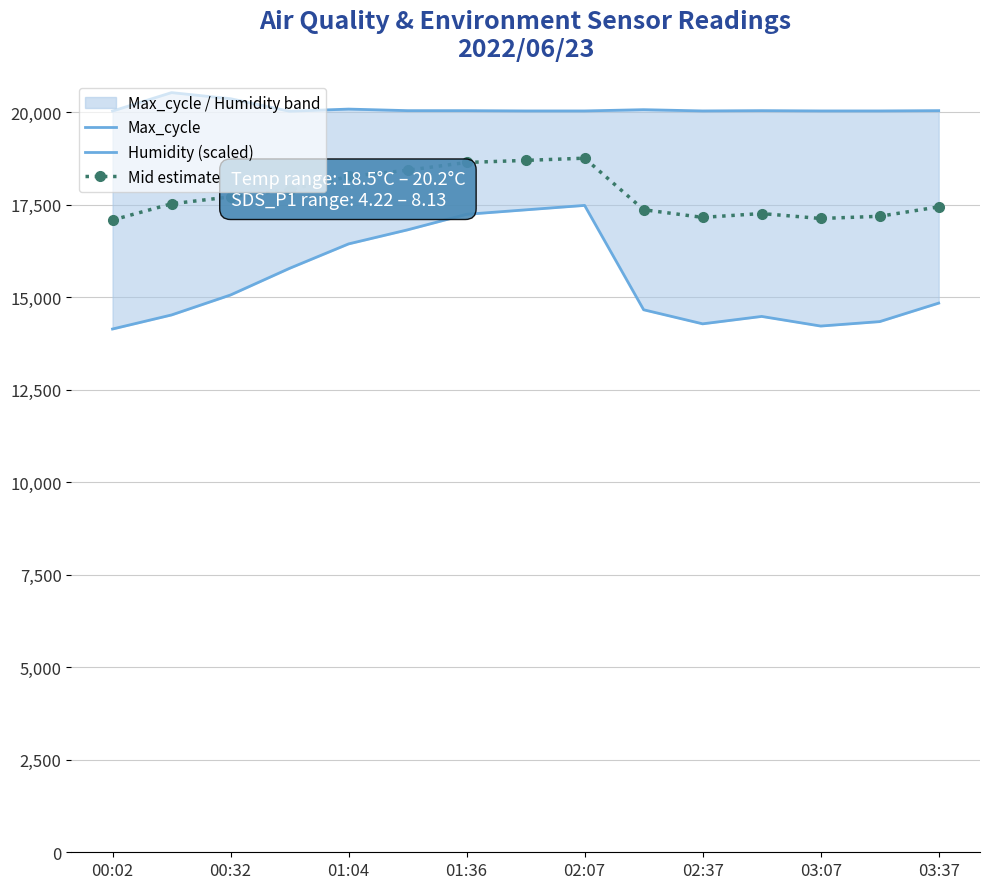

What is the highest value of the Mid estimate series?

18756.5